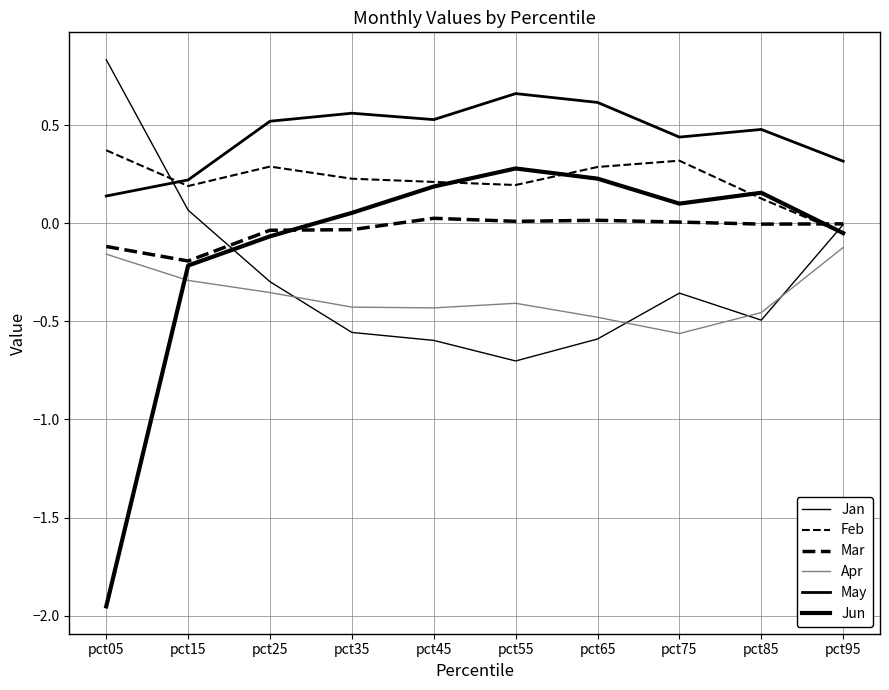

Is the value of May at pct95 greater than the value of Mar at pct65?

Yes